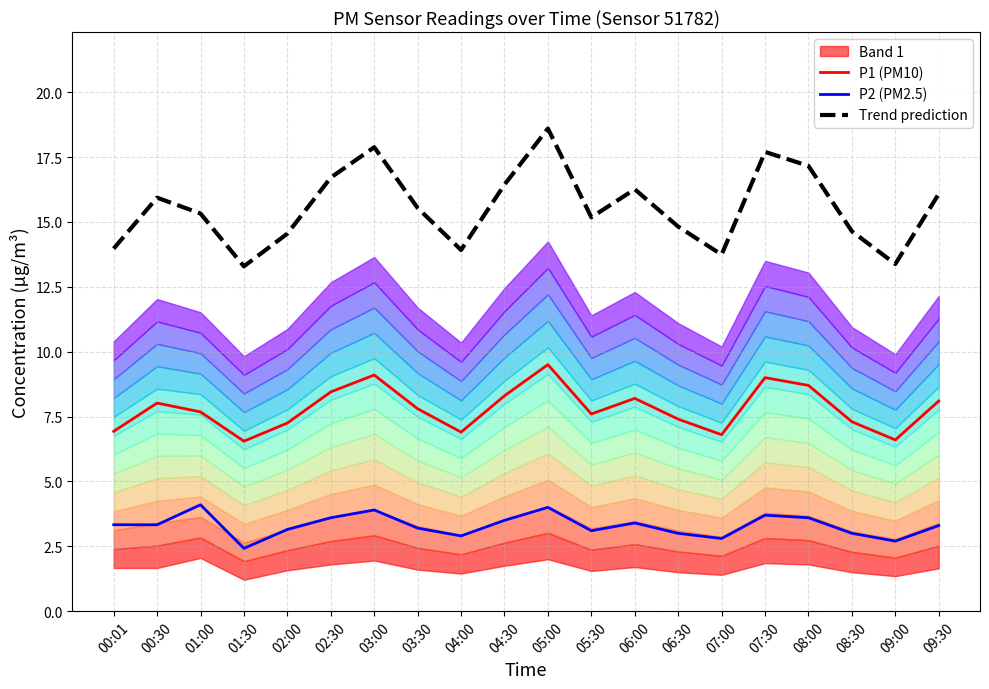

What is the approximate value of P1 (PM10) at 08:30?

7.3